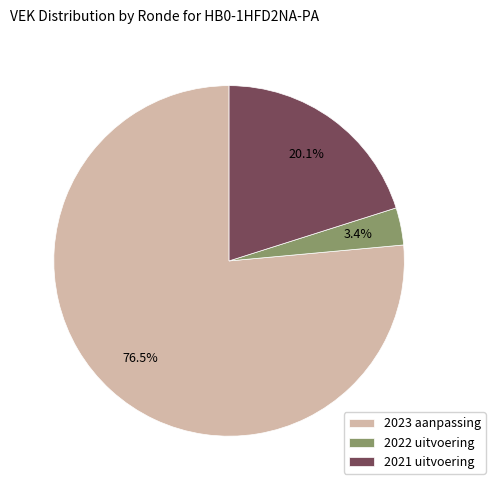

What portion of the pie excludes 2022 uitvoering?

96.6%